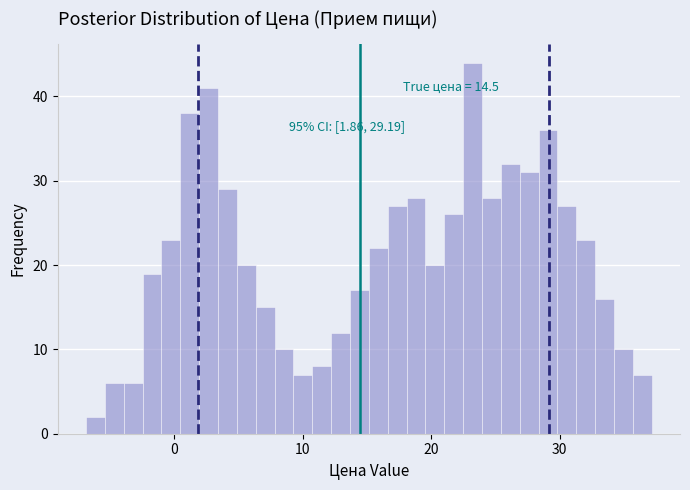

Around what value on the x-axis is the tallest bar? Give the approximate position of its centre, as read against the axis.

23